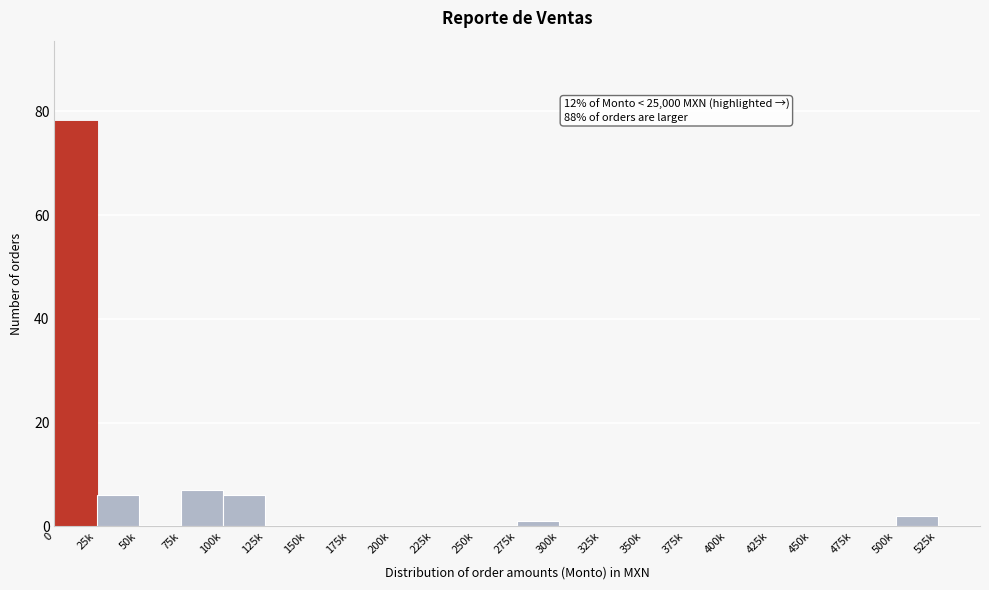

Reading left to right, transcribe all the data shown in this chart.

0=78	25k=6	50k=0	75k=7	100k=6	125k=0	150k=0	175k=0	200k=0	225k=0	250k=0	275k=1	300k=0	325k=0	350k=0	375k=0	400k=0	425k=0	450k=0	475k=0	500k=2	525k=0